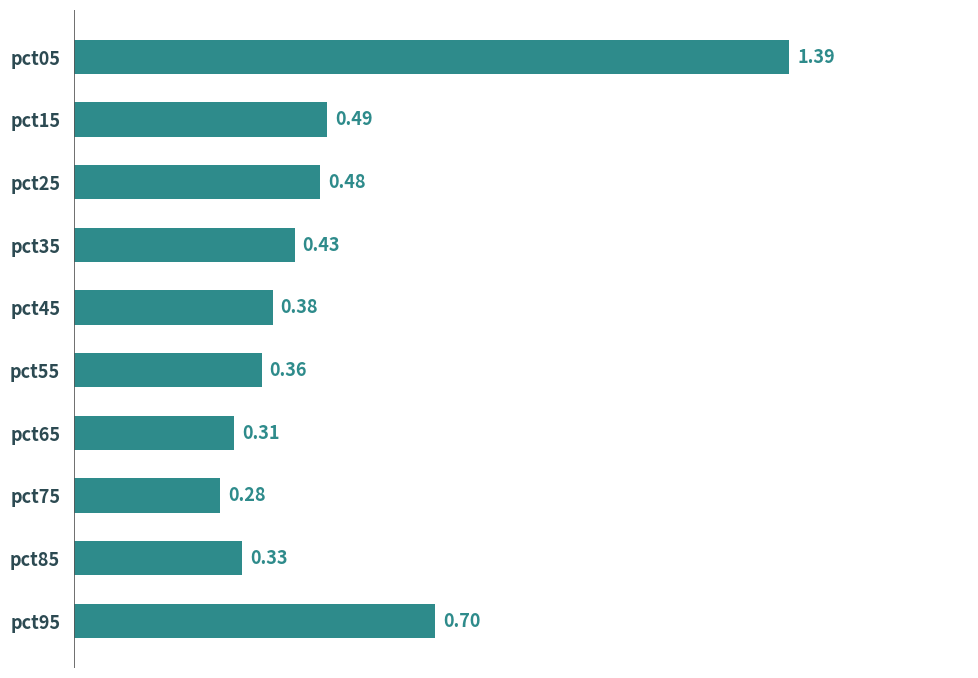

Rank the categories by value from lowest to highest.

pct75, pct65, pct85, pct55, pct45, pct35, pct25, pct15, pct95, pct05